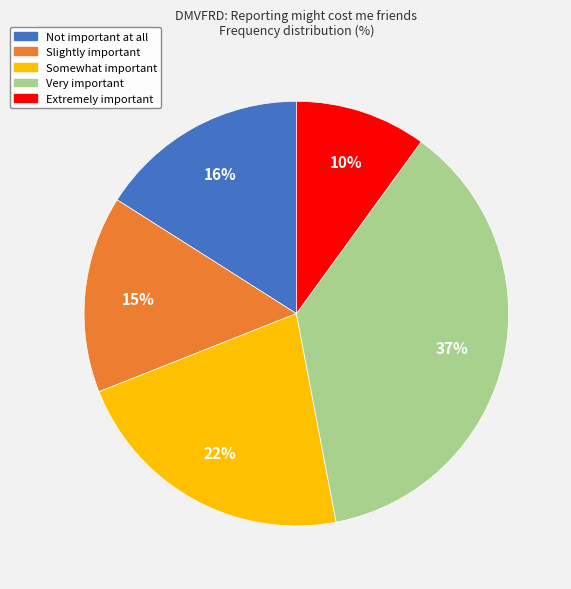

How many segments does this pie chart have?

5